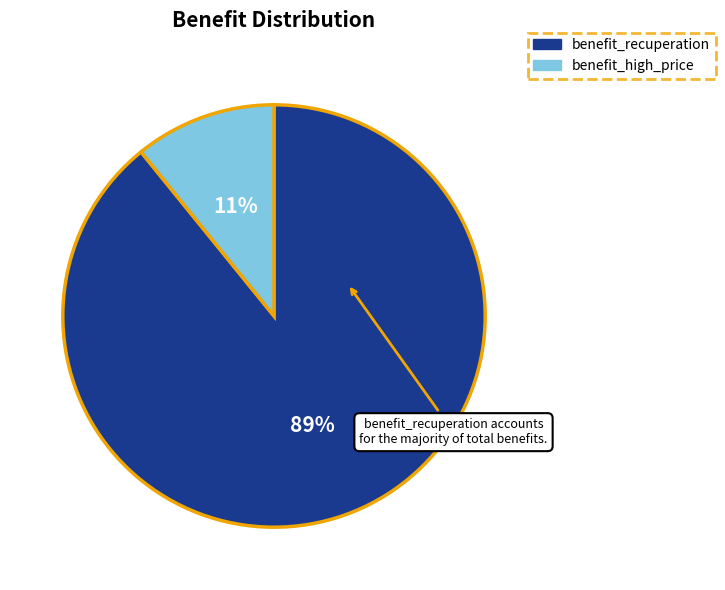

Is it true that benefit_recuperation is 99% of the pie?

False